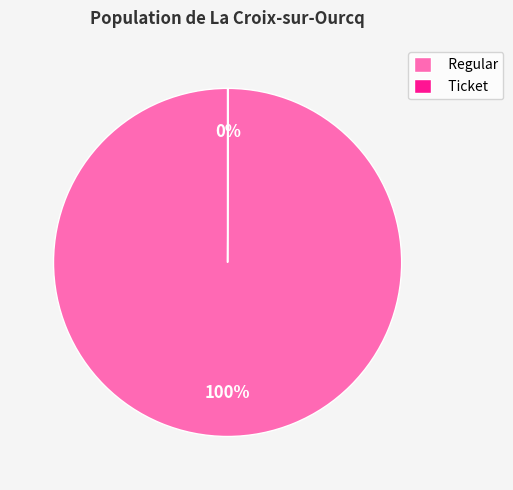

Which slice is the largest?

Regular